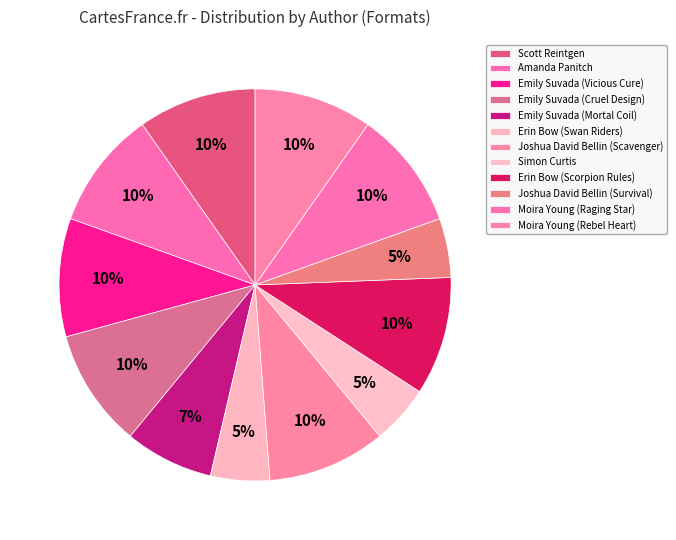

Rank the categories by value from highest to lowest.

Scott Reintgen, Amanda Panitch, Emily Suvada (Vicious Cure), Emily Suvada (Cruel Design), Joshua David Bellin (Scavenger), Erin Bow (Scorpion Rules), Moira Young (Raging Star), Moira Young (Rebel Heart), Emily Suvada (Mortal Coil), Erin Bow (Swan Riders), Simon Curtis, Joshua David Bellin (Survival)